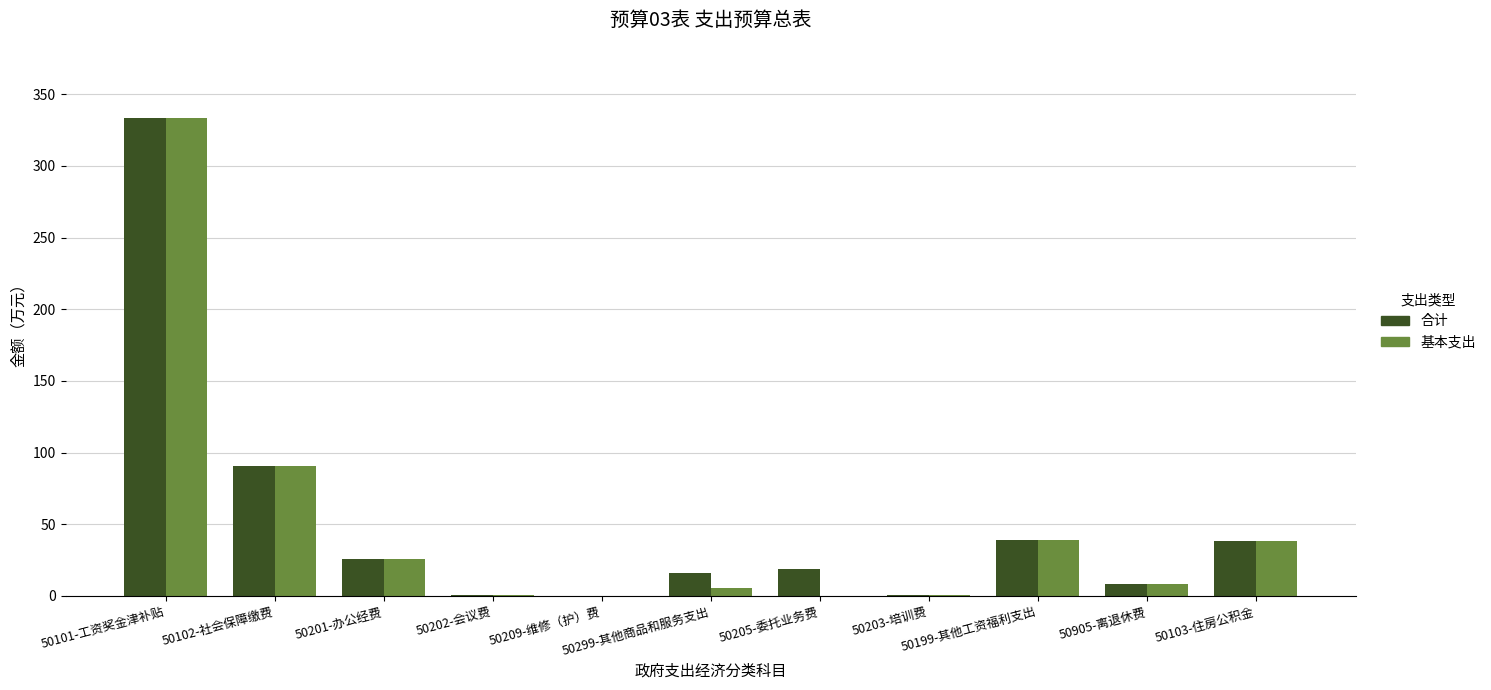

What is the sum of all 基本支出 values?

541.6